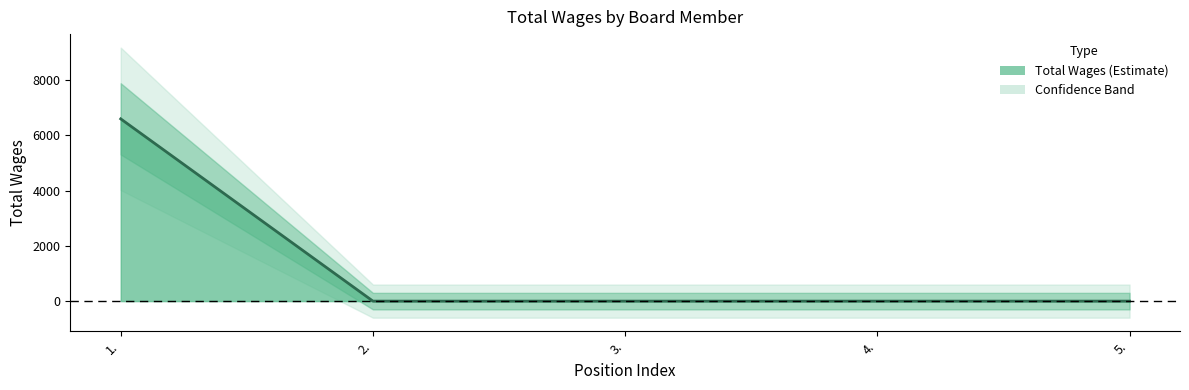

The chart shows a value of 6600 at 1.. True or false?

True